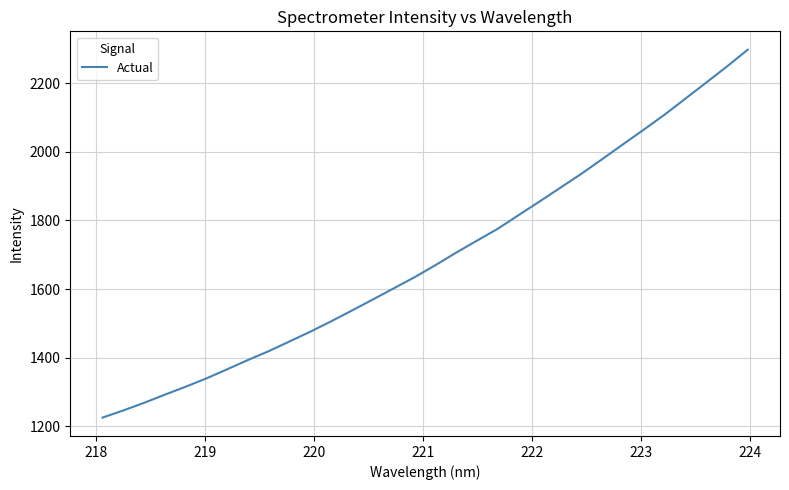

What is the difference between the maximum and minimum values?

1072.2